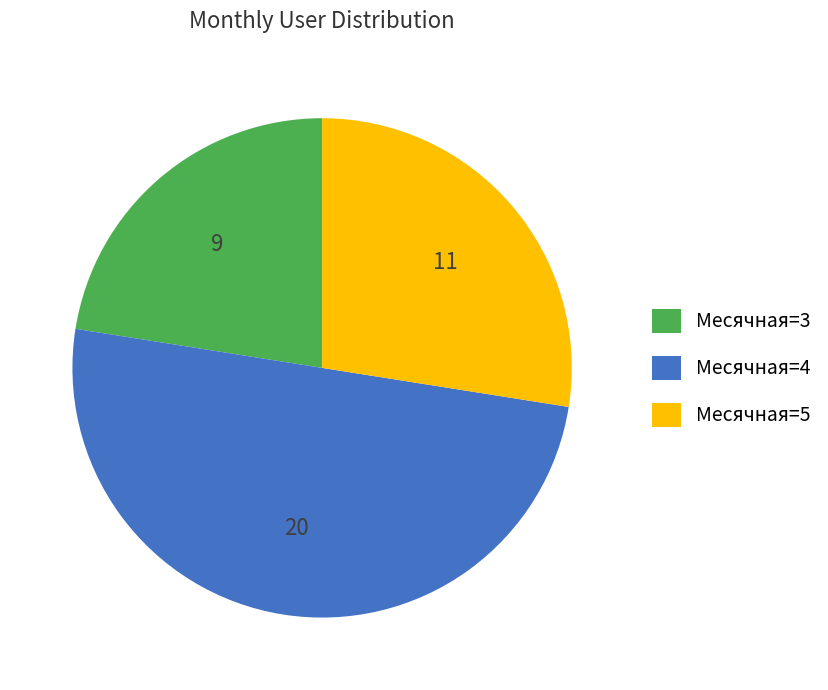

Which category has the biggest portion of the pie?

Месячная=4